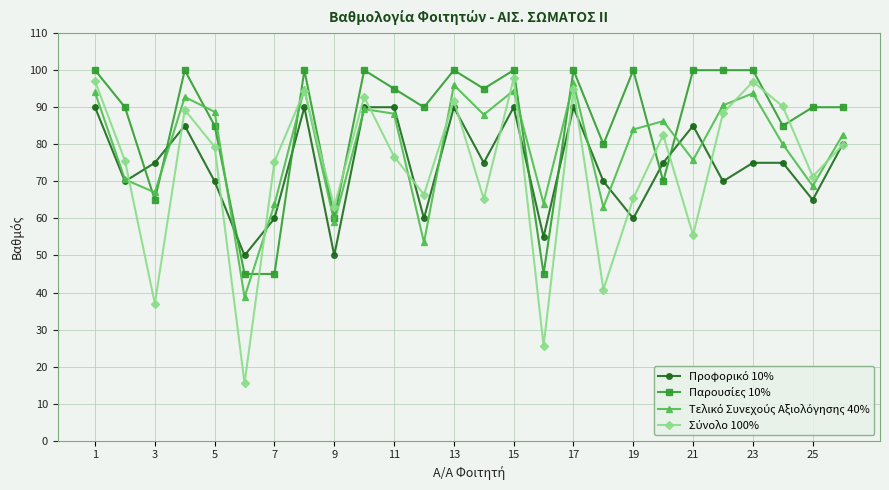

At how many categories does at least one series exceed 35?

26